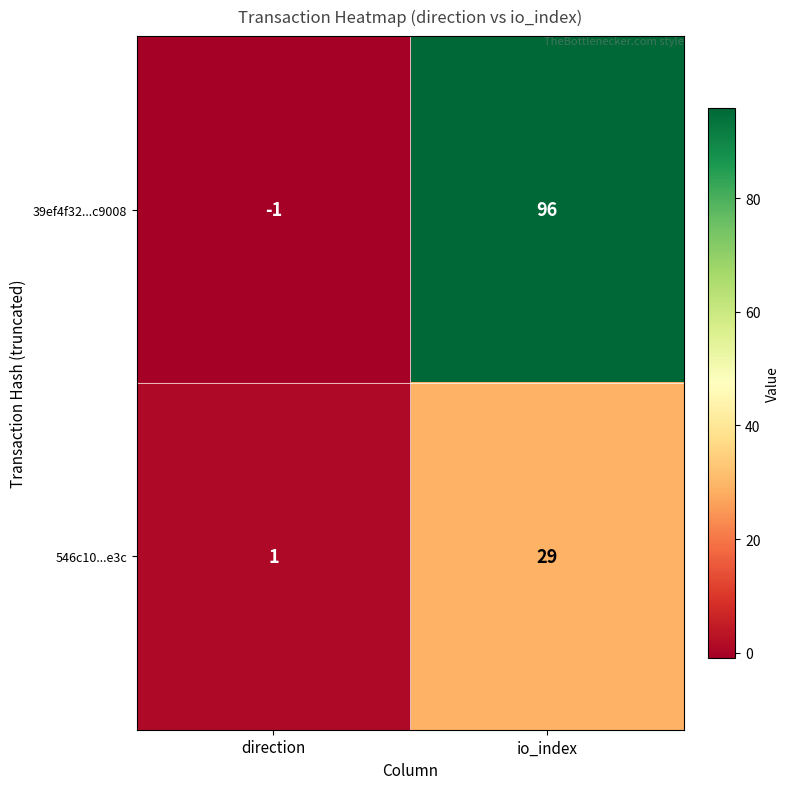

At which label is 546c10...e3c closest to 15?

direction